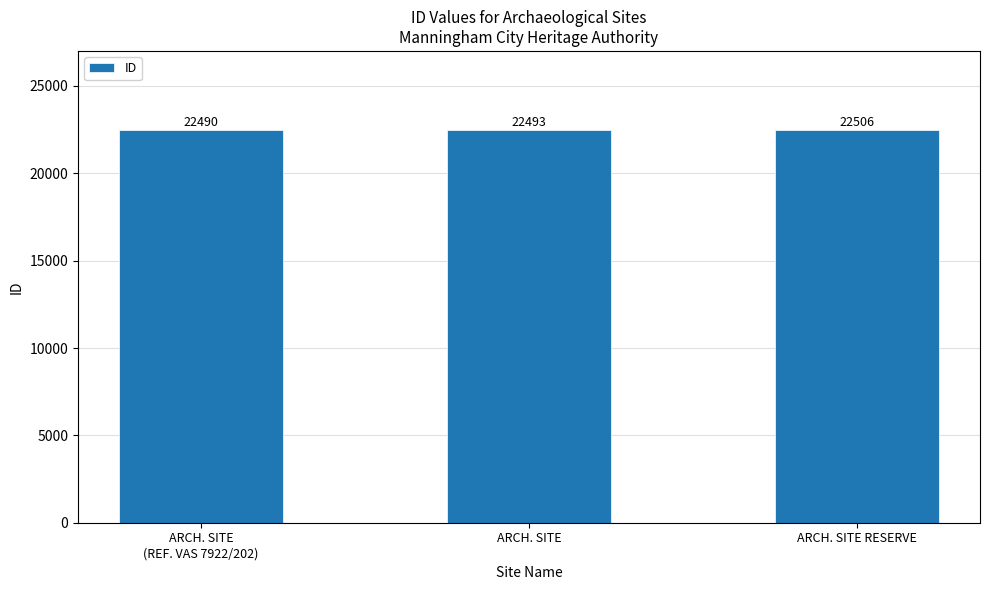

What position from the left is ARCH. SITE RESERVE?

3